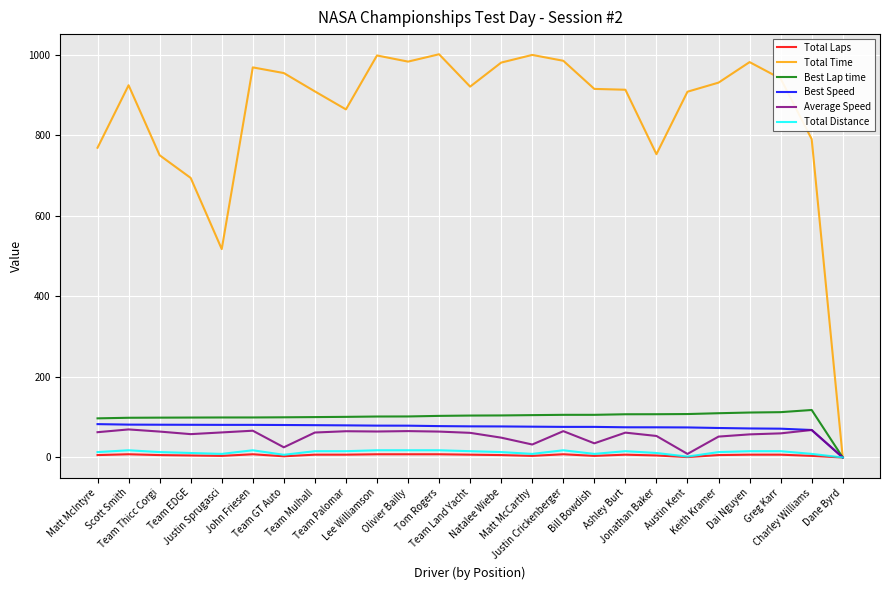

What position from the left is Natalee Wiebe?

14